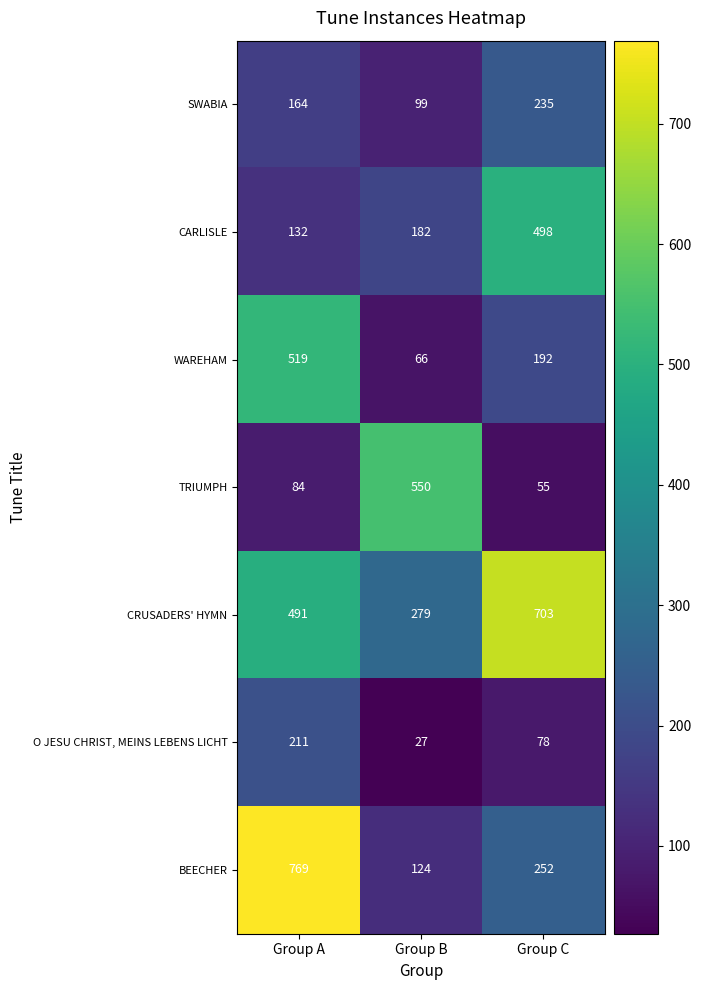

What is the average value of the TRIUMPH series?

230